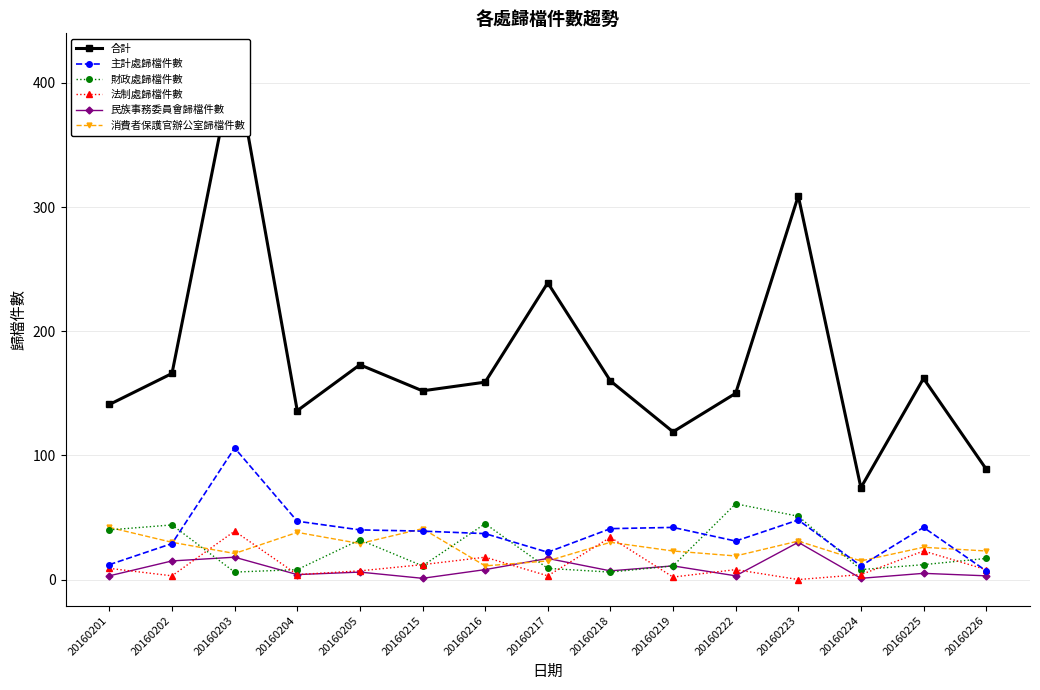

True or false: 法制處歸檔件數 has a value of 12 at 20160226.

False